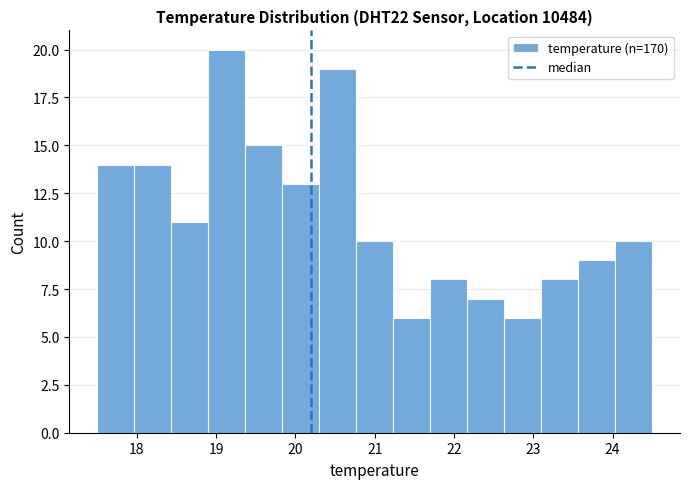

Reading left to right, list every bar in this chart as the range it spans on the x-axis followed by its height. Neither the bar edges nor the heights are printed on the chart, so give them approximately, as read against the axes.

17.5 to 18.0: 14
18.0 to 18.4: 14
18.4 to 18.9: 11
18.9 to 19.4: 20
19.4 to 19.8: 15
19.8 to 20.3: 13
20.3 to 20.8: 19
20.8 to 21.2: 10
21.2 to 21.7: 6
21.7 to 22.2: 8
22.2 to 22.6: 7
22.6 to 23.1: 6
23.1 to 23.6: 8
23.6 to 24.0: 9
24.0 to 24.5: 10